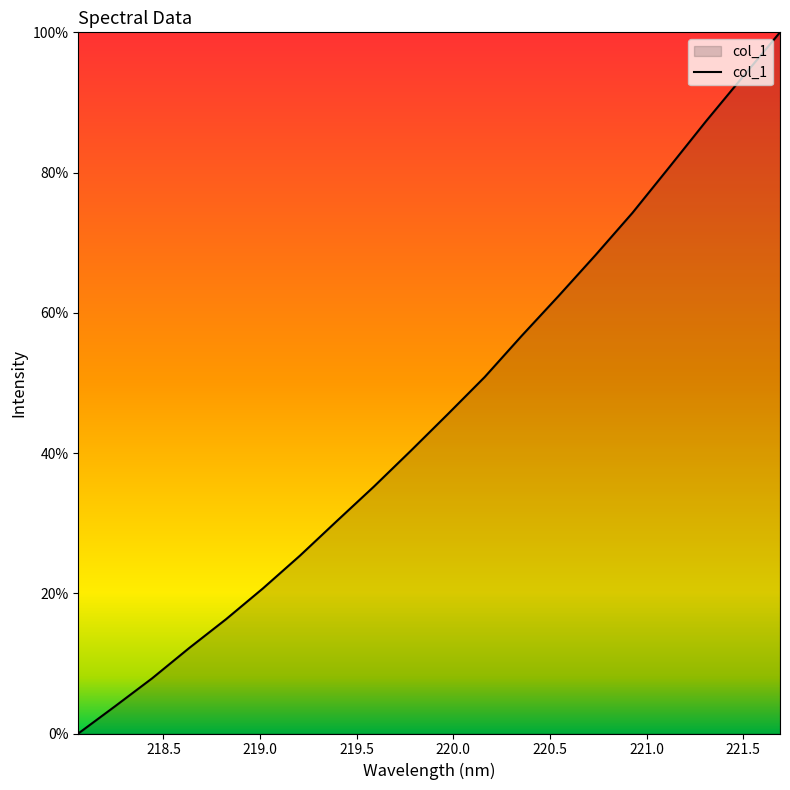

What is the maximum value shown in the chart?

100.0